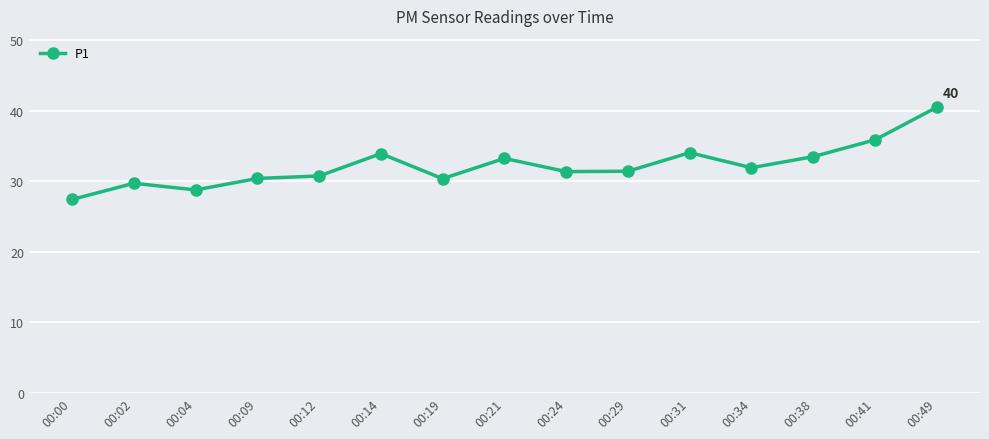

True or false: the data shows 31.4 at 00:29.

True